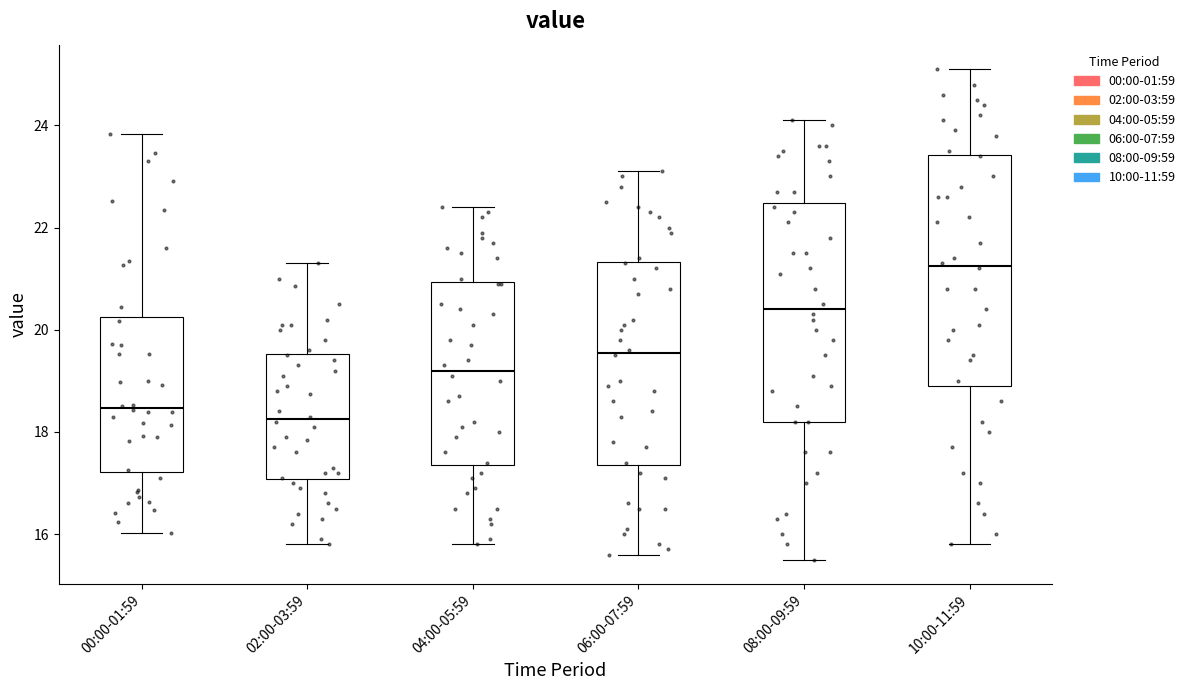

Comparing the boxes themselves (not the whiskers), which one is the tallest?

10:00-11:59